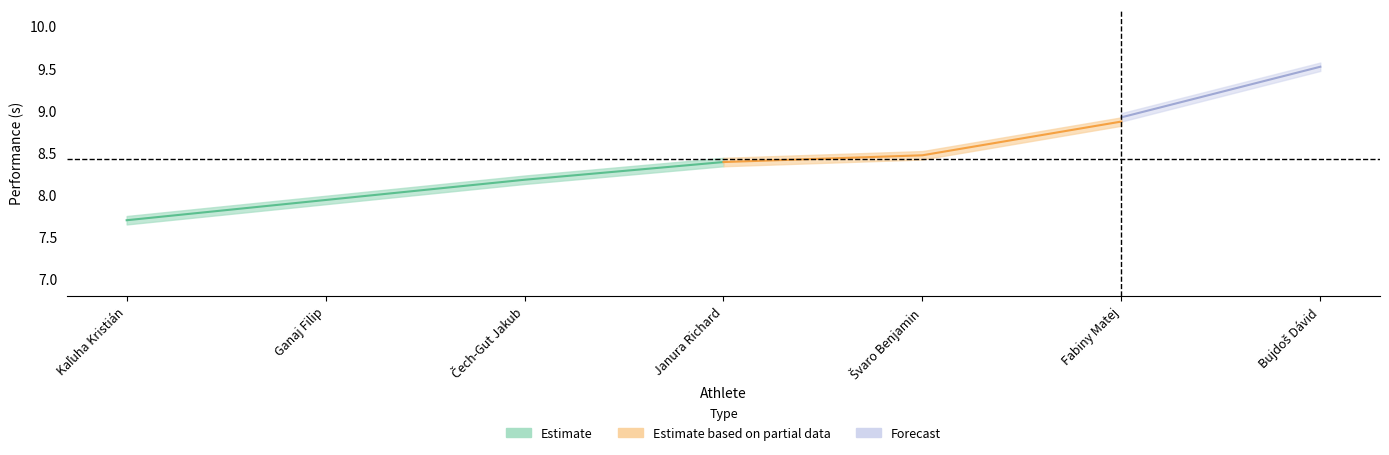

List the labels in order of Poradie value, smallest first.

Kaľuha Kristián, Ganaj Filip, Čech-Gut Jakub, Janura Richard, Švaro Benjamin, Fabiny Matej, Bujdoš Dávid